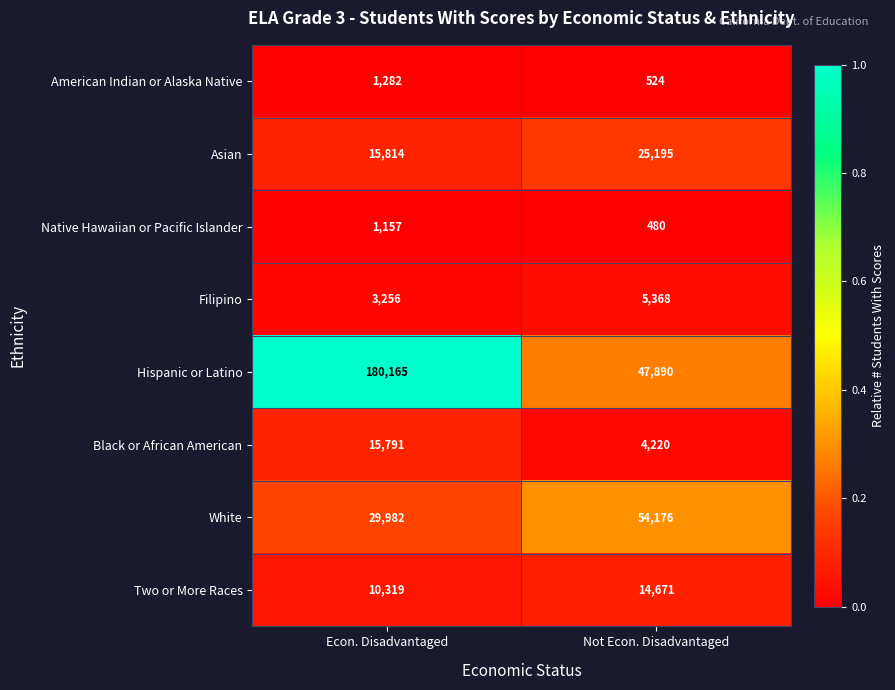

Which category has the lowest value in the White series?

Econ. Disadvantaged